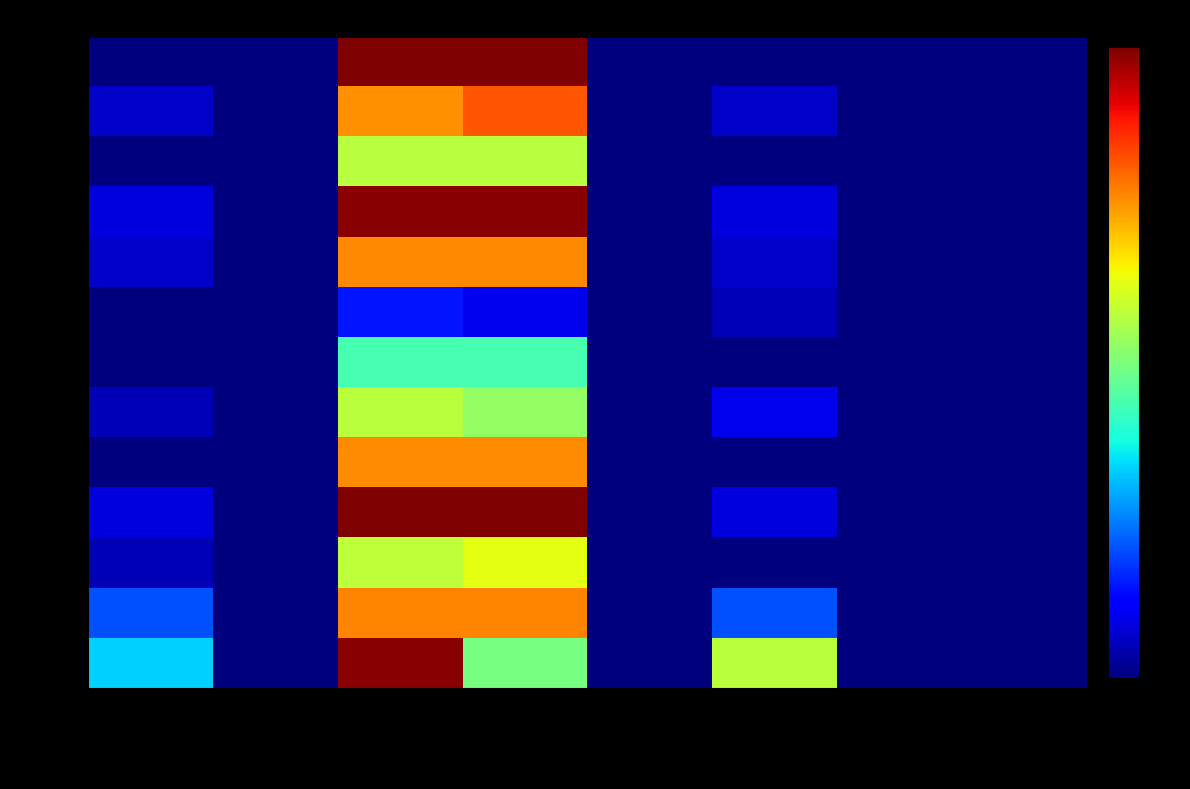

Which series has the widest spread of values?

Пом. 1